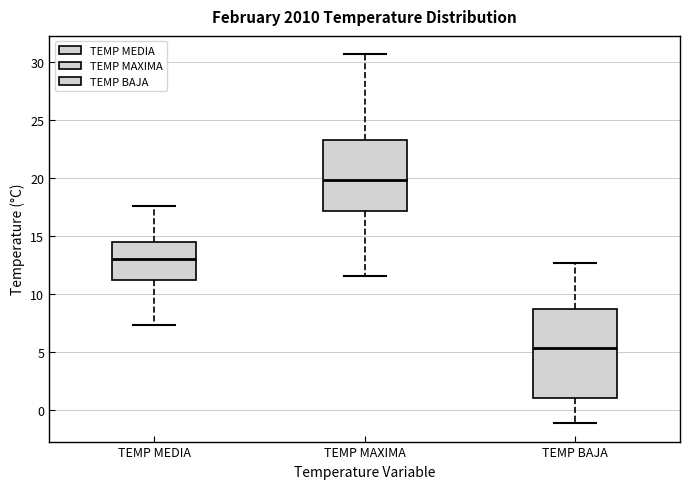

Where is the upper edge of the box for TEMP MAXIMA on the y-axis? The values are not printed on the chart, so give them approximately, as read against the axis.

23.5